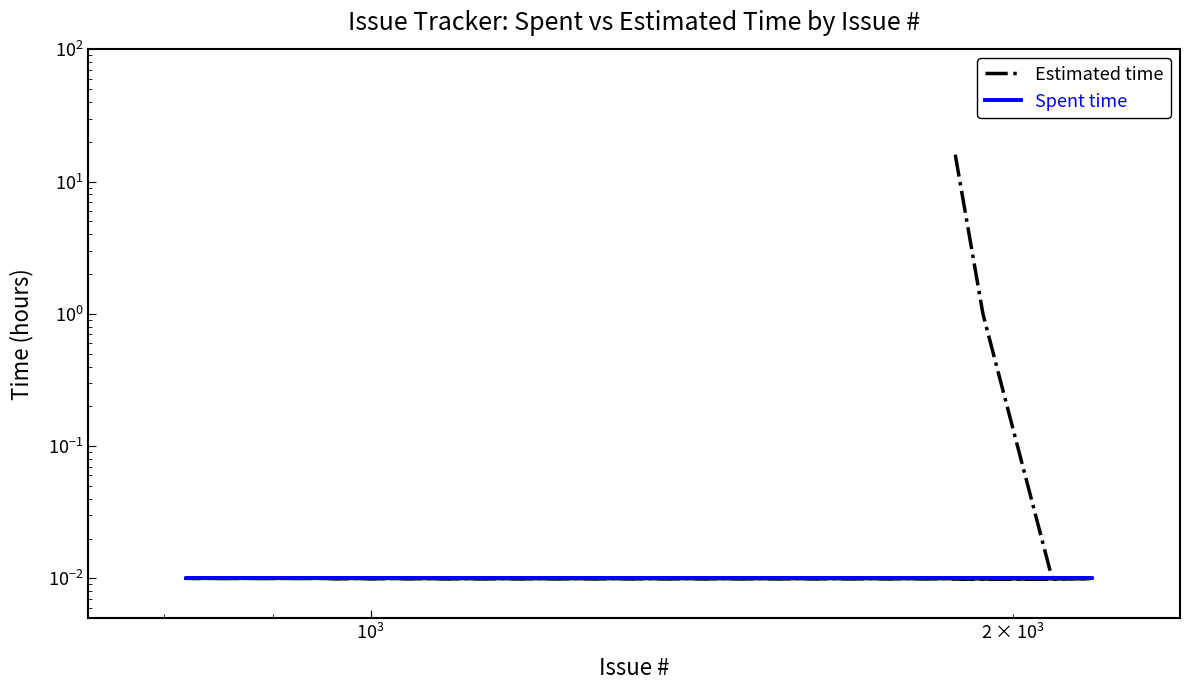

What is the difference between the maximum and minimum values in the Estimated time series?

16.0